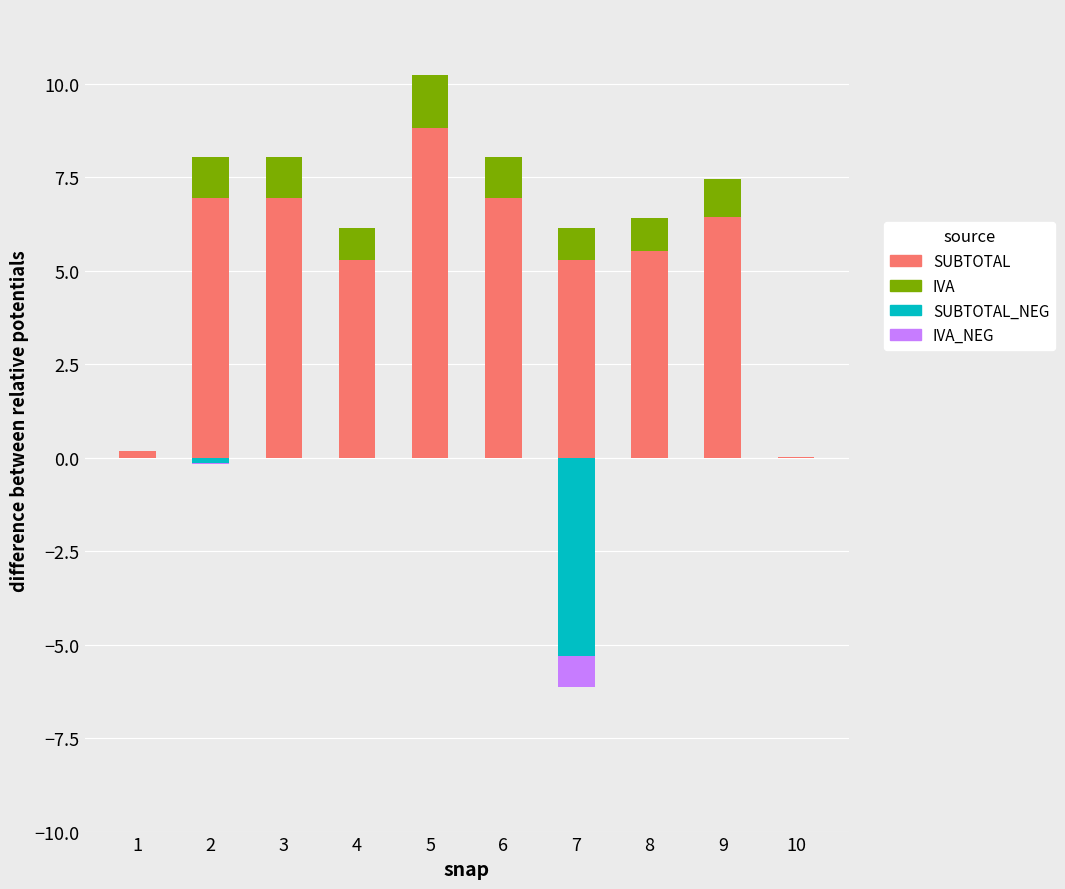

What are all the series names shown in the legend?

SUBTOTAL, IVA, SUBTOTAL_NEG, IVA_NEG